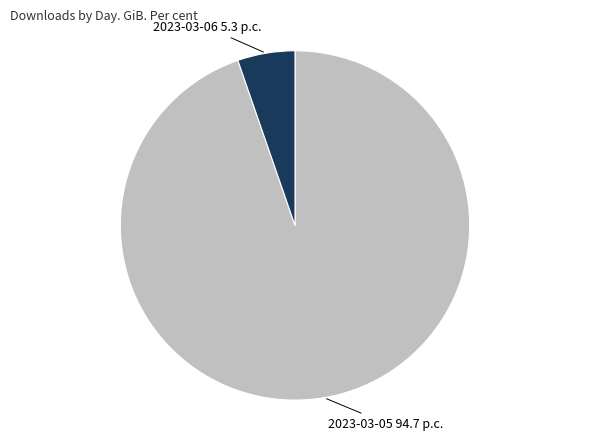

Does any single category account for the majority?

Yes